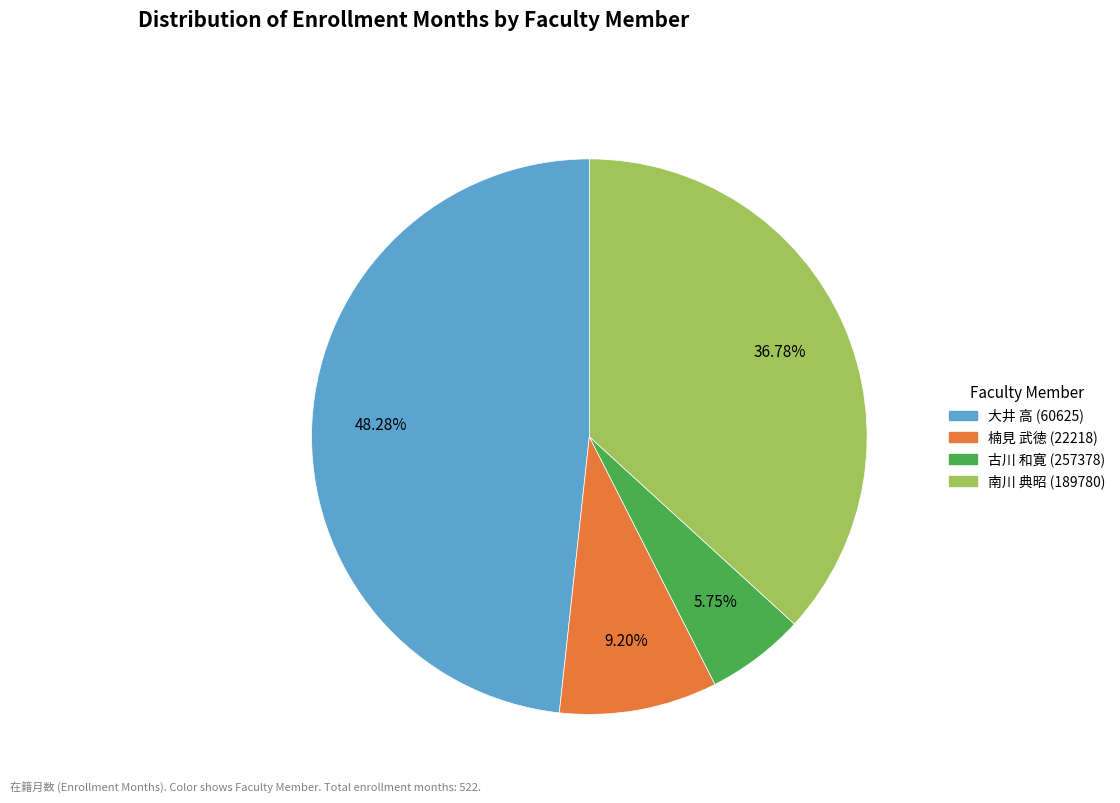

Is the sum of 楠見 武徳 (22218) and 大井 高 (60625) greater than half?

Yes